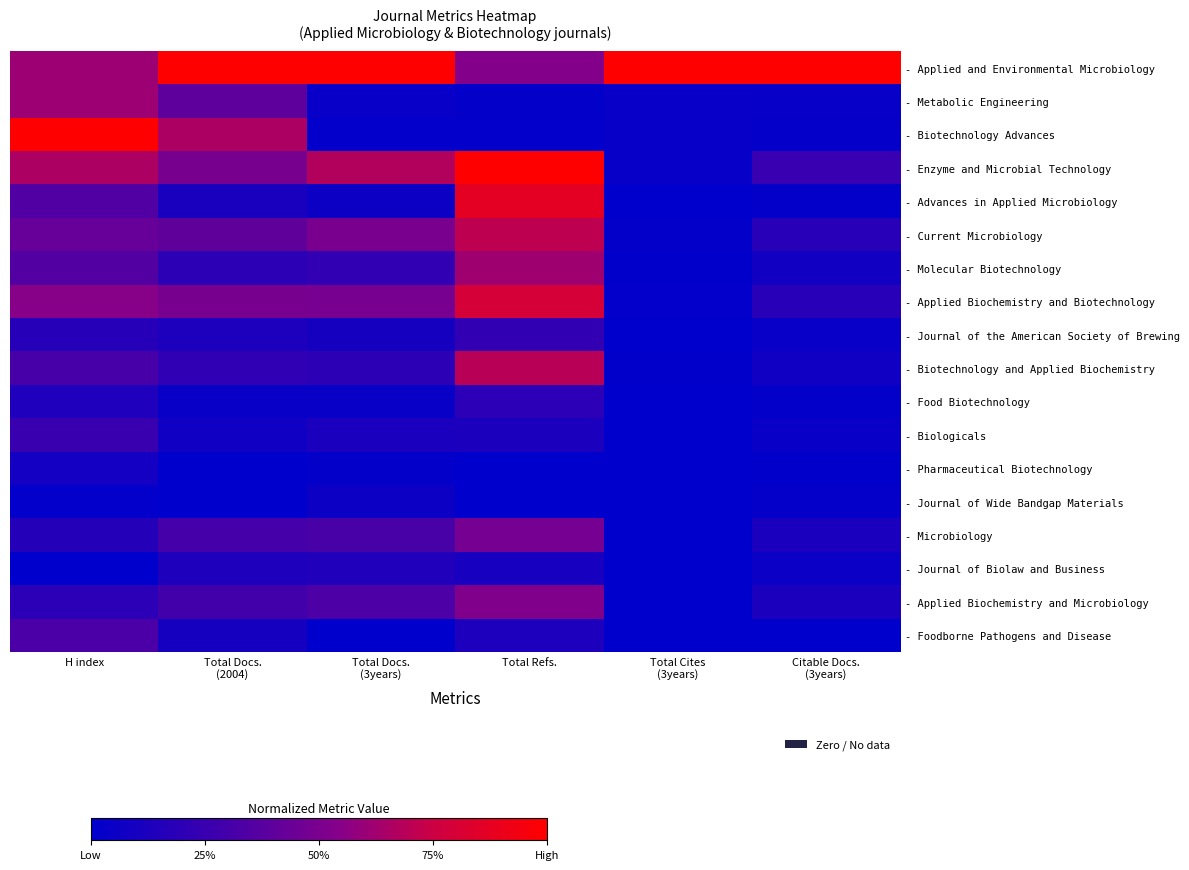

Which series has the largest total across all categories?

- Applied and Environmental Microbiology